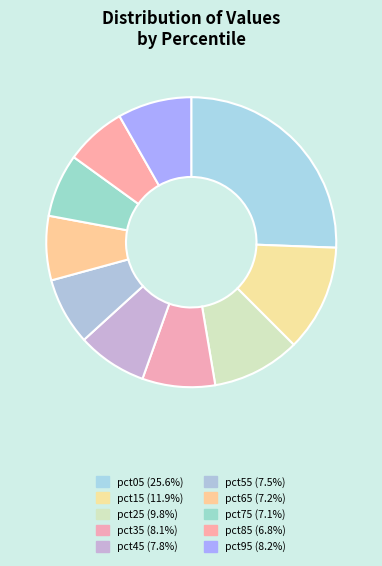

To the nearest percent, what is the average slice percentage?

10%